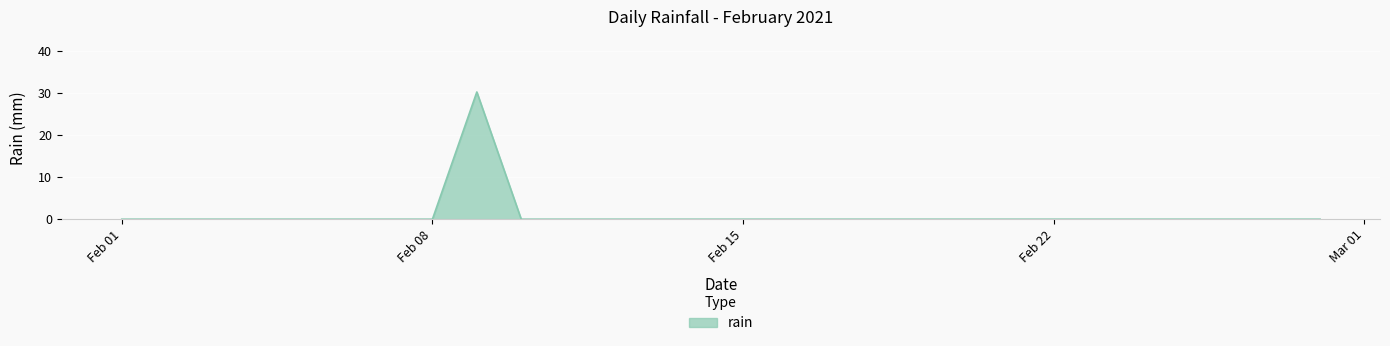

What is the difference between the maximum and minimum values?

30.2